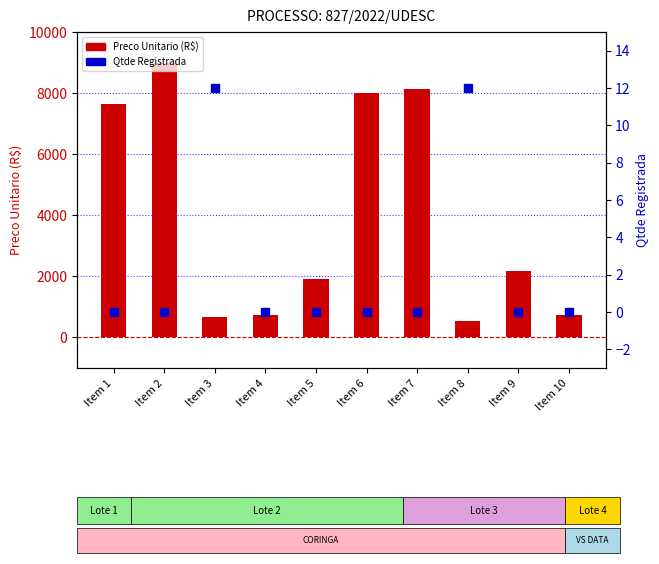

Which series reaches the minimum Y coordinate?

Qtde Registrada